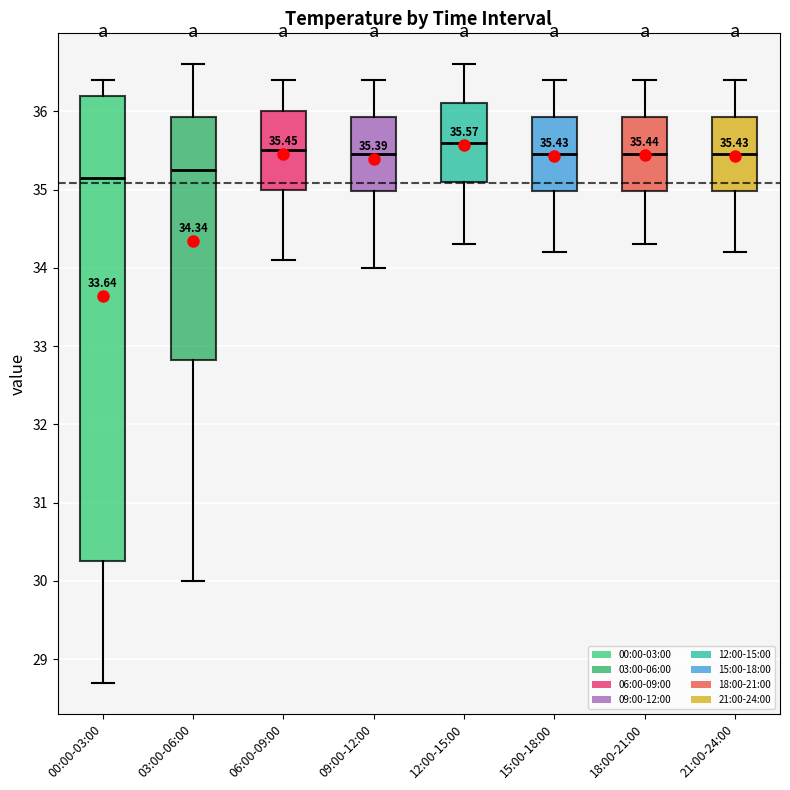

Comparing the boxes themselves (not the whiskers), which one is the tallest?

00:00-03:00